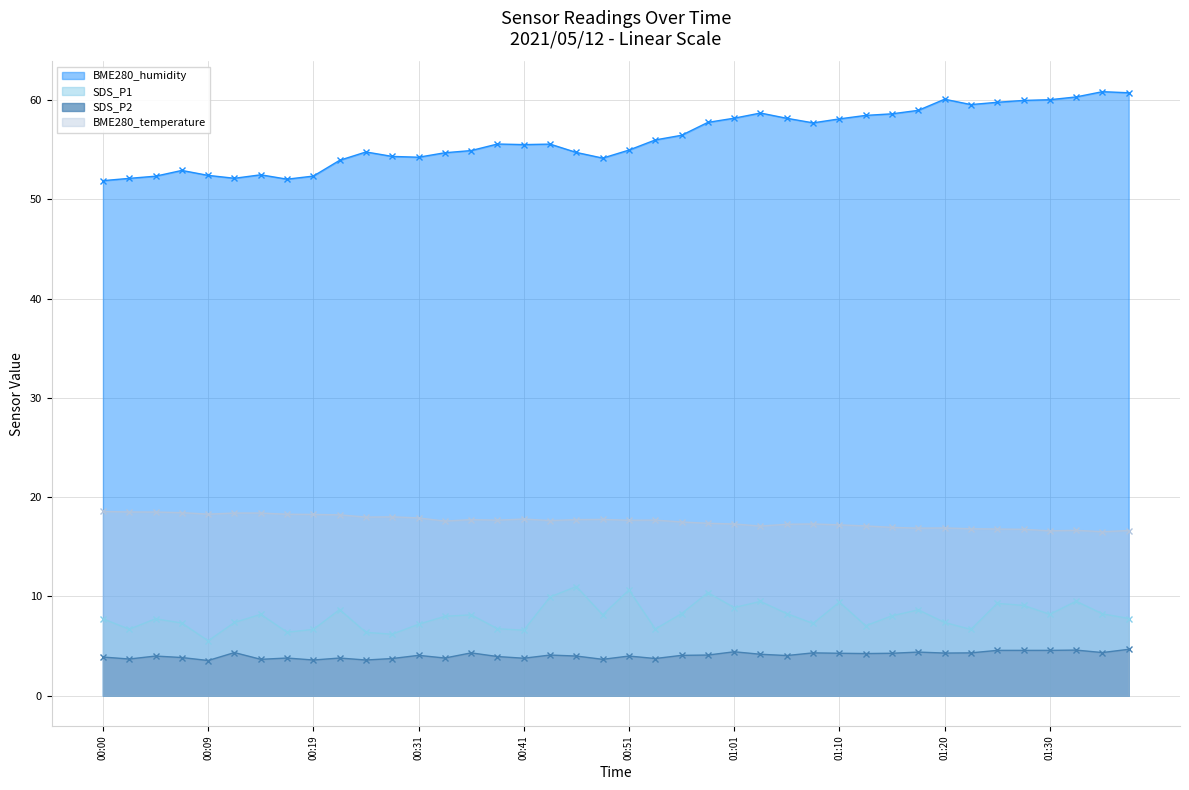

True or false: SDS_P1 and SDS_P2 cross at least once.

False